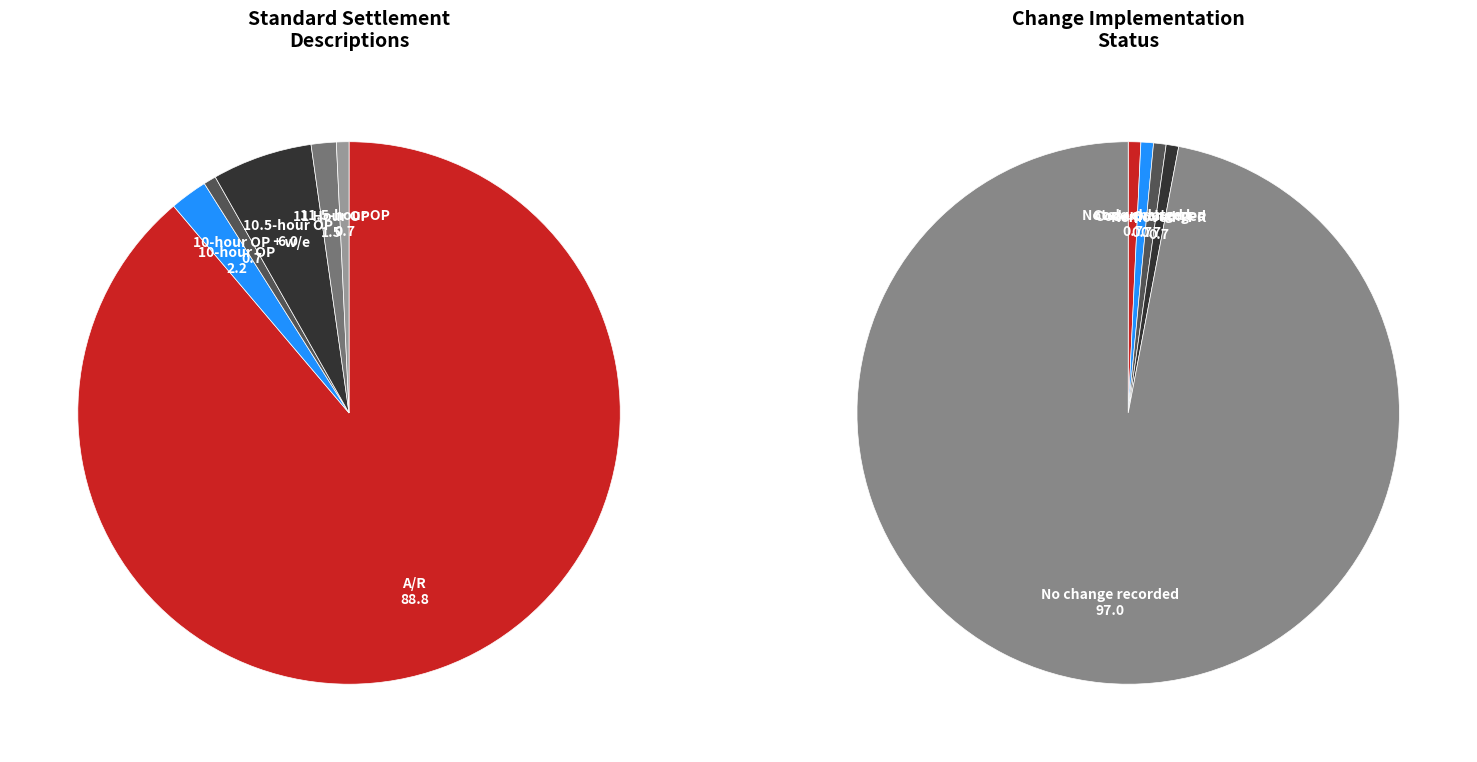

Which slice represents more than half of the pie?

A/R